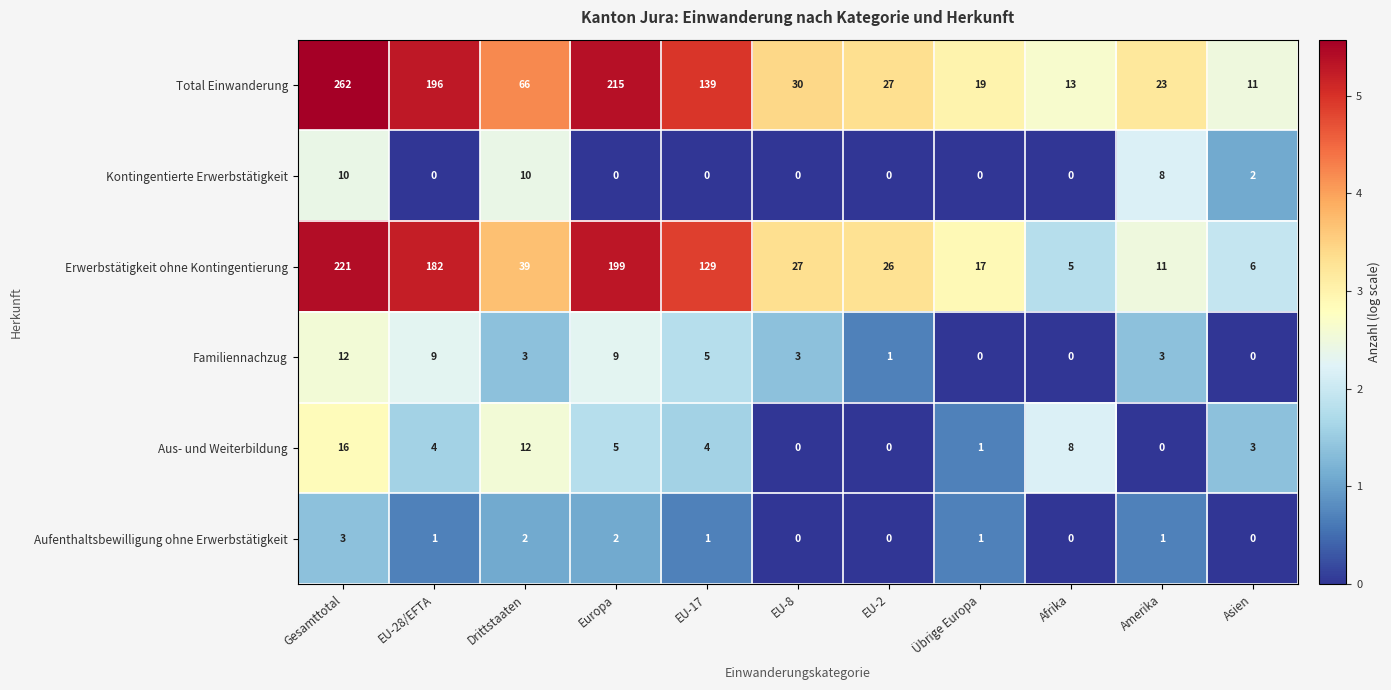

At EU-17, list the series in order from largest to smallest.

Total Einwanderung, Erwerbstätigkeit ohne Kontingentierung, Familiennachzug, Aus- und Weiterbildung, Aufenthaltsbewilligung ohne Erwerbstätigkeit, Kontingentierte Erwerbstätigkeit